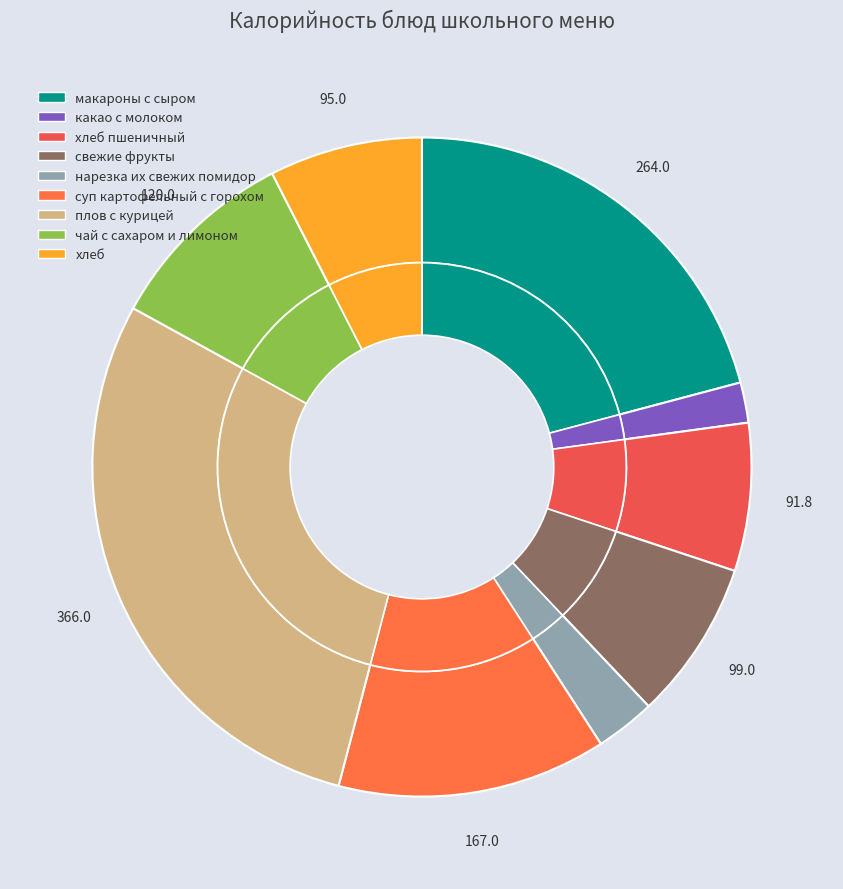

To the nearest percent, what is the difference between the плов с курицей and суп картофельный с горохом slice percentages?

16%